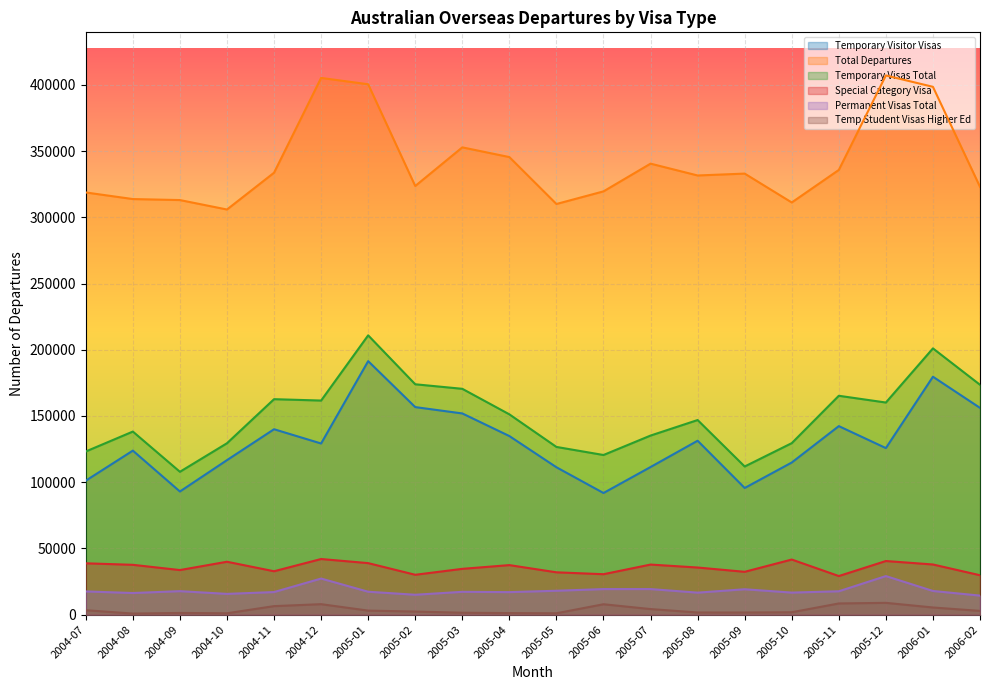

The value of Permanent Visas Total at 2004-12 is 18612. True or false?

False